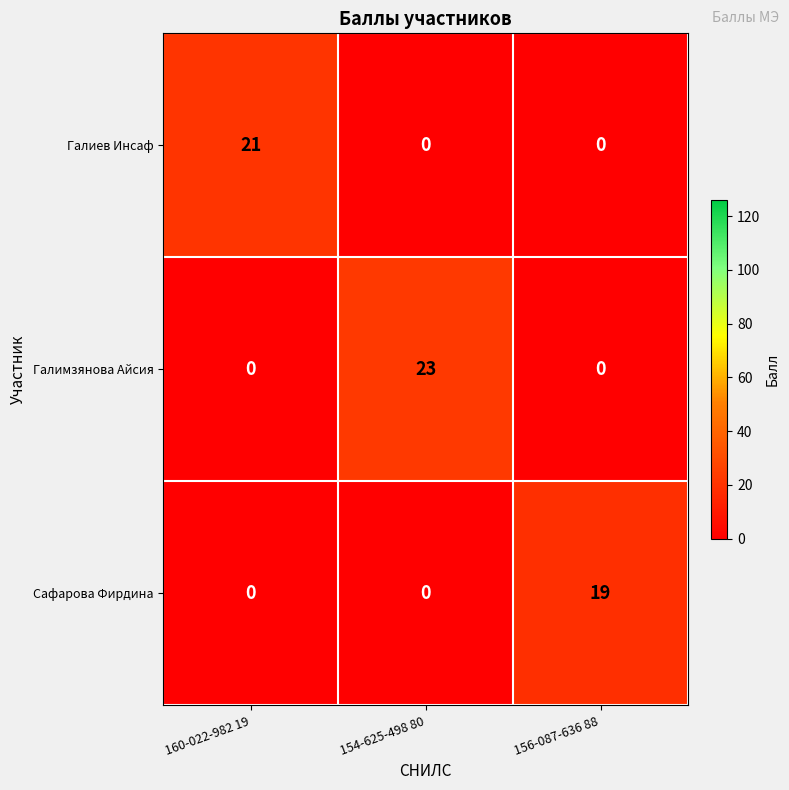

True or false: Галиев Инсаф has a value of 13 at 154-625-498 80.

False